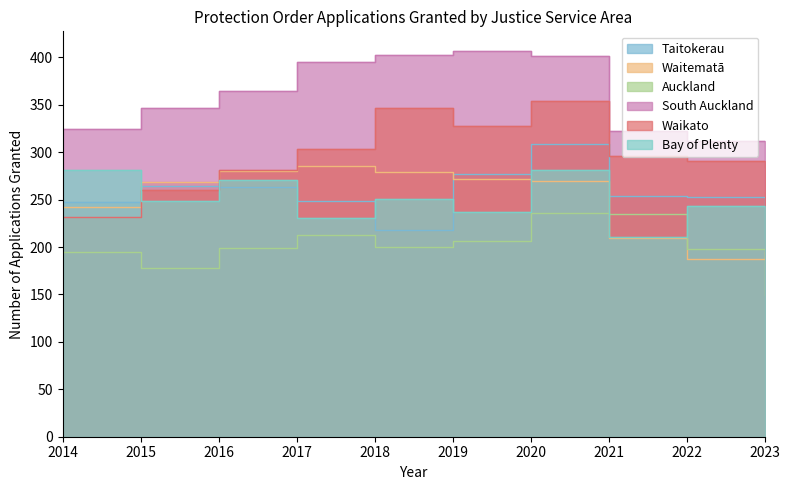

List the labels in order of Auckland value, largest first.

2020, 2021, 2017, 2019, 2018, 2016, 2022, 2014, 2015, 2023